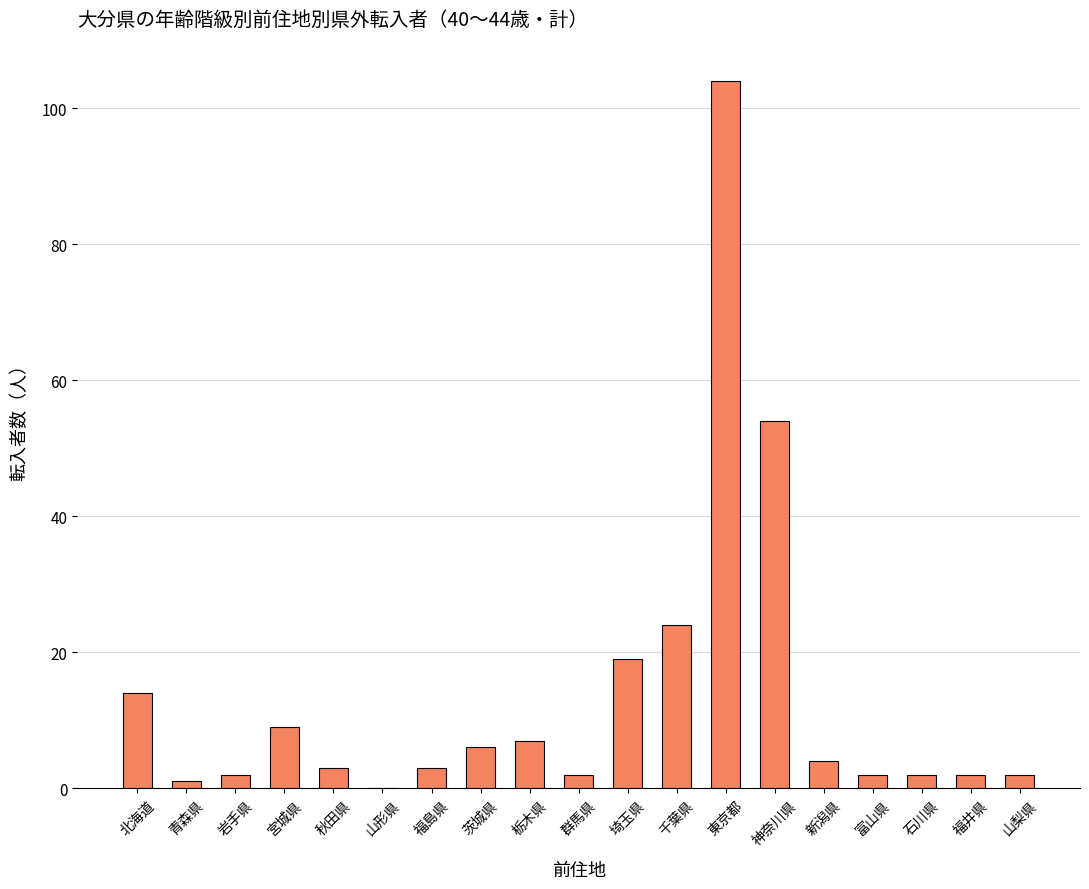

The value at 福島県 is 3. True or false?

True